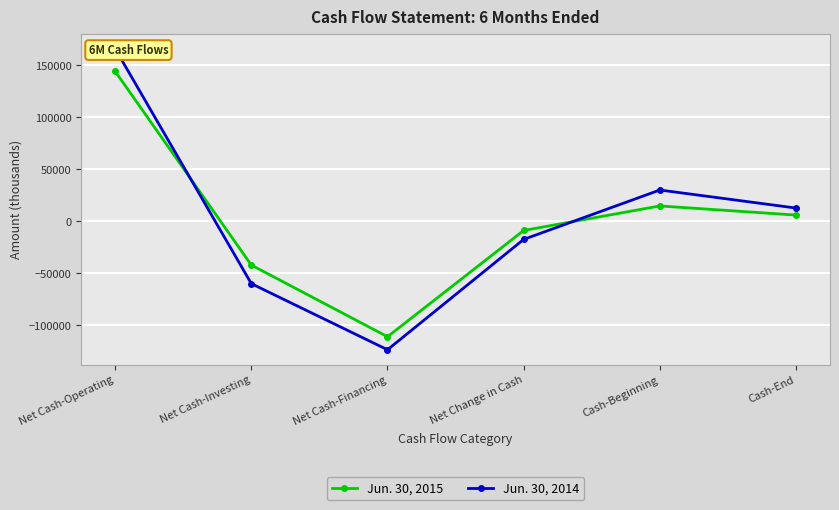

What is the minimum value for Jun. 30, 2015?

-110824